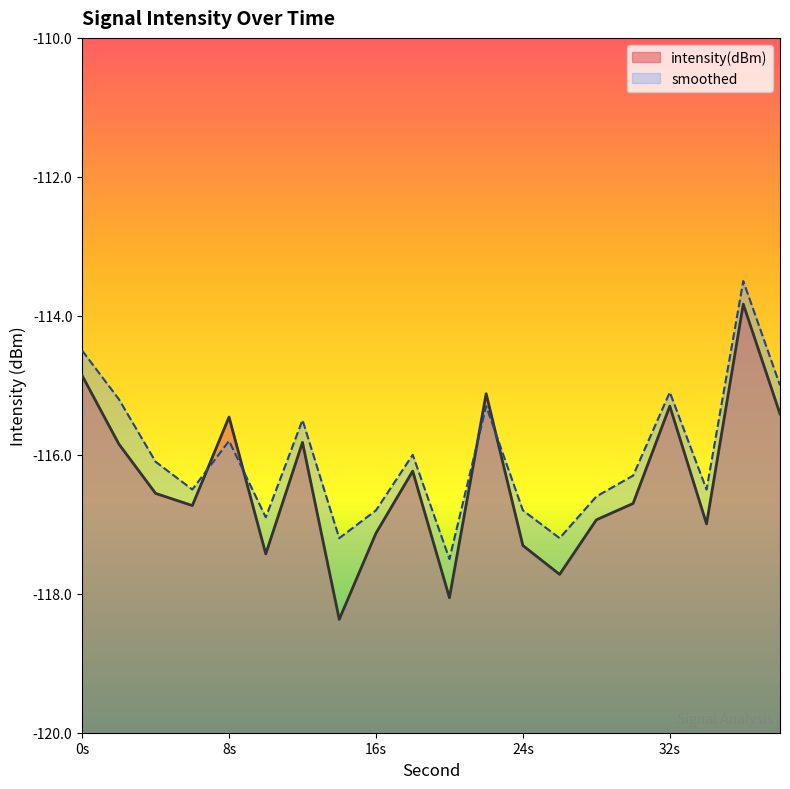

How many categories are shown in the chart?

20